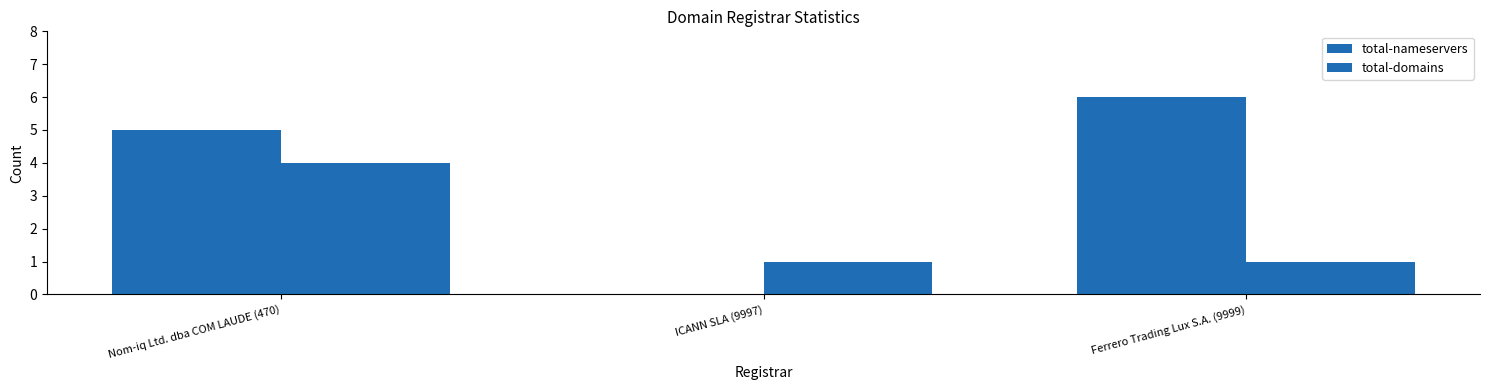

What is the average value of the total-domains series?

2